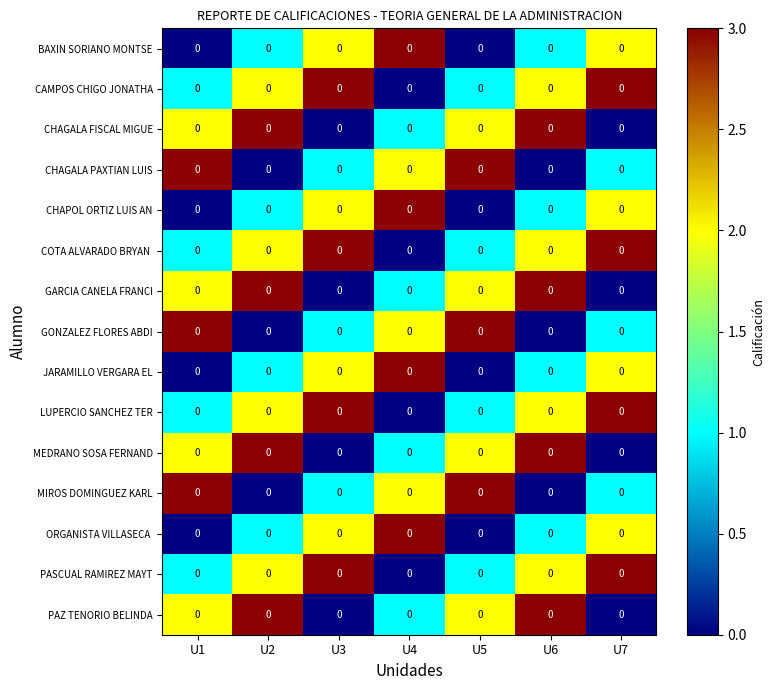

How many values in the PAZ TENORIO BELINDA series exceed 2?

2